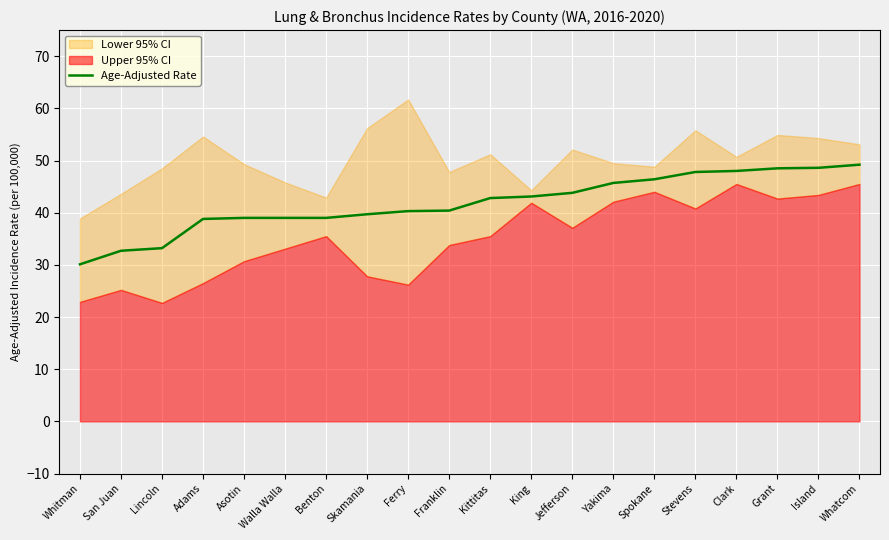

What value does the Age-Adjusted Rate series have at Jefferson?

43.8